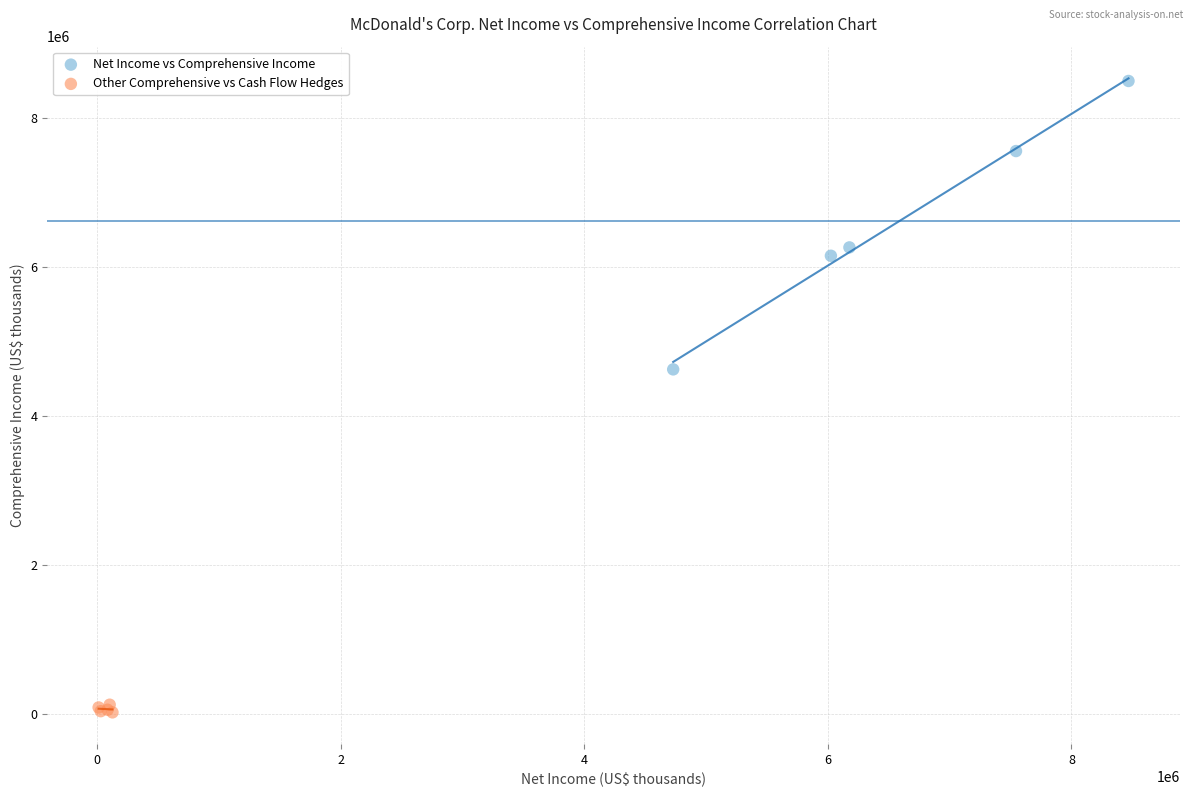

Which series has the widest spread of Y values?

Net Income vs Comprehensive Income